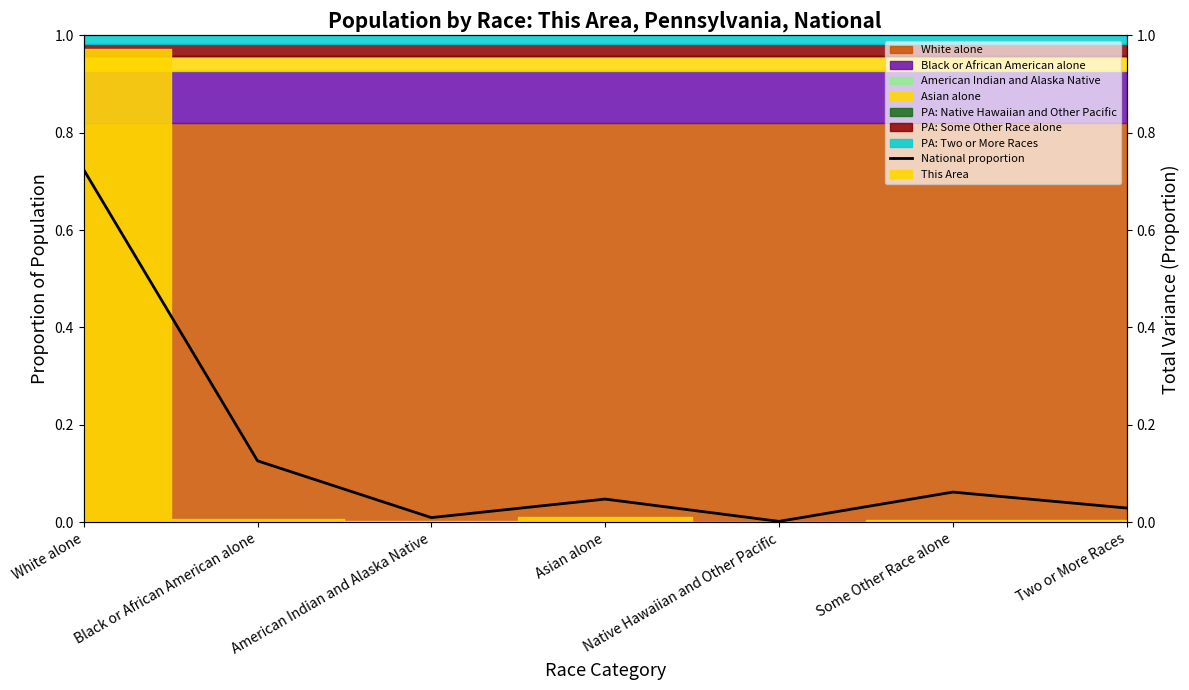

Rank the categories by value from lowest to highest.

Native Hawaiian and Other Pacific, American Indian and Alaska Native, Two or More Races, Asian alone, Some Other Race alone, Black or African American alone, White alone